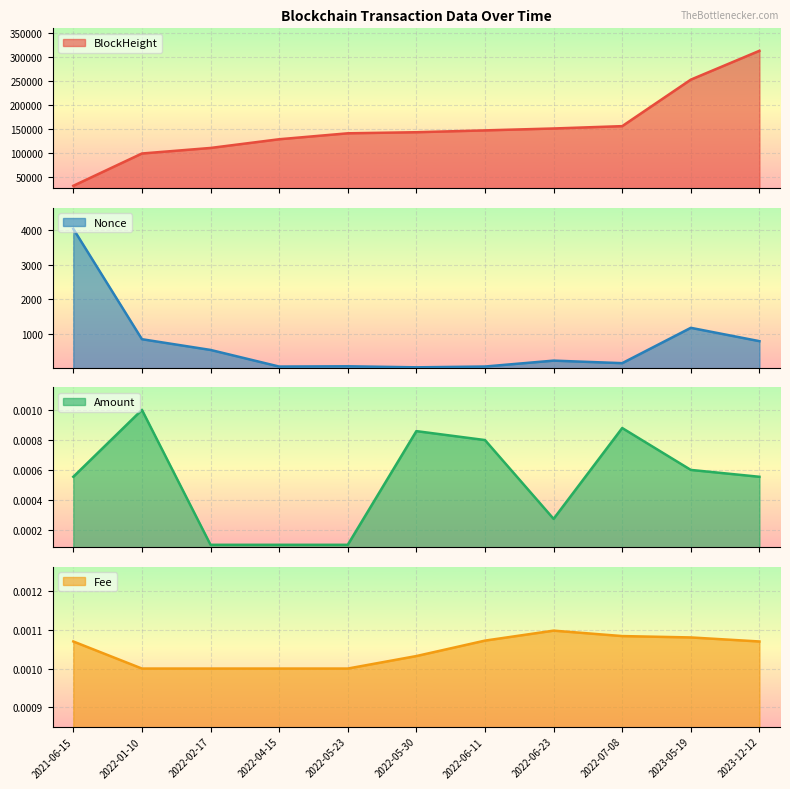

True or false: Fee and BlockHeight intersect in this chart.

False